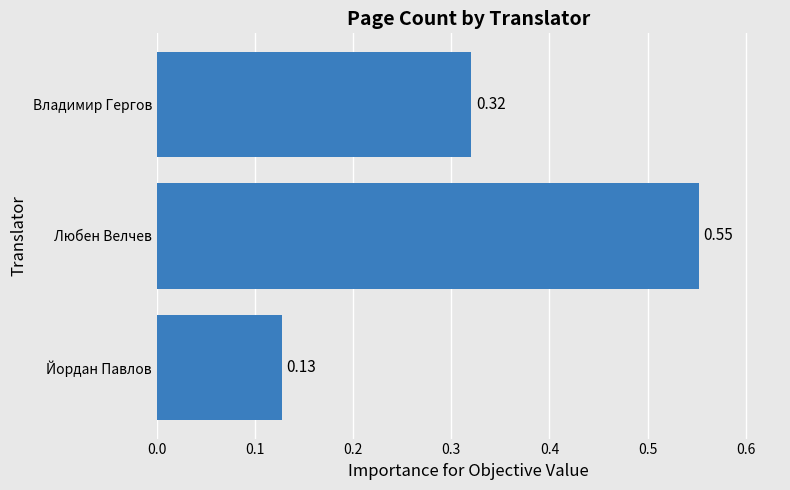

At which category does the chart reach its minimum across all series?

Йордан Павлов